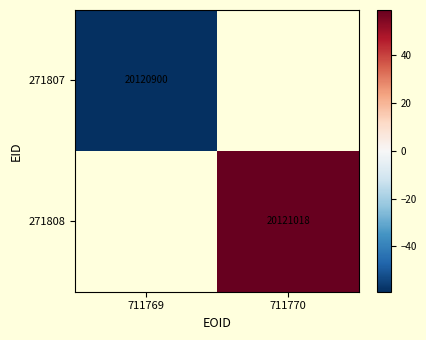

Is the value of 271807 at 711769 greater than the value of 271808 at 711770?

No